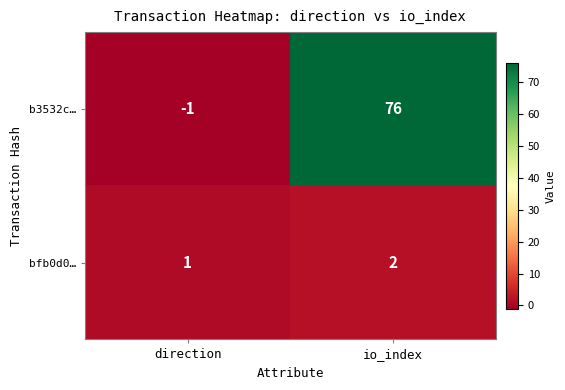

Rank the series by their maximum value, from lowest to highest.

bfb0d0…, b3532c…